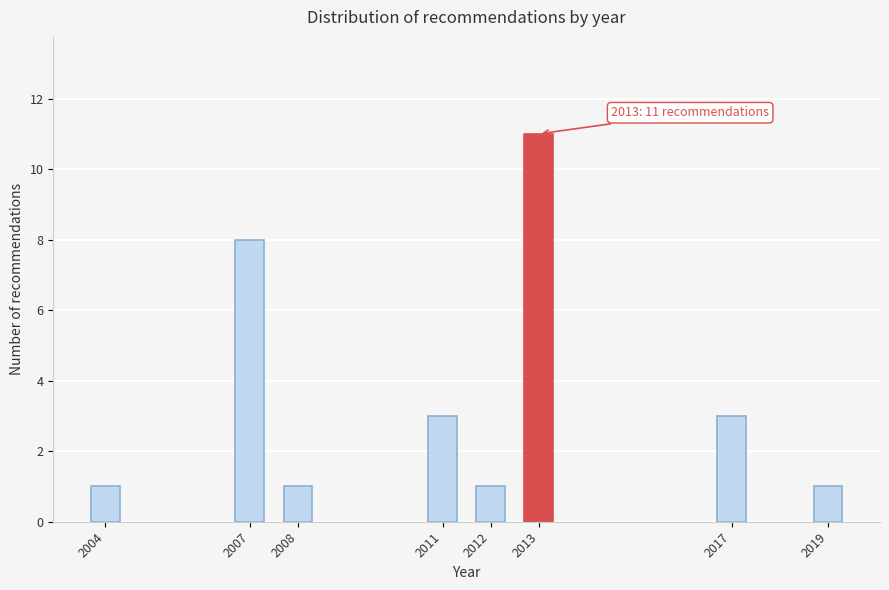

Reading left to right, transcribe all the data shown in this chart.

1	8	1	3	1	11	3	1